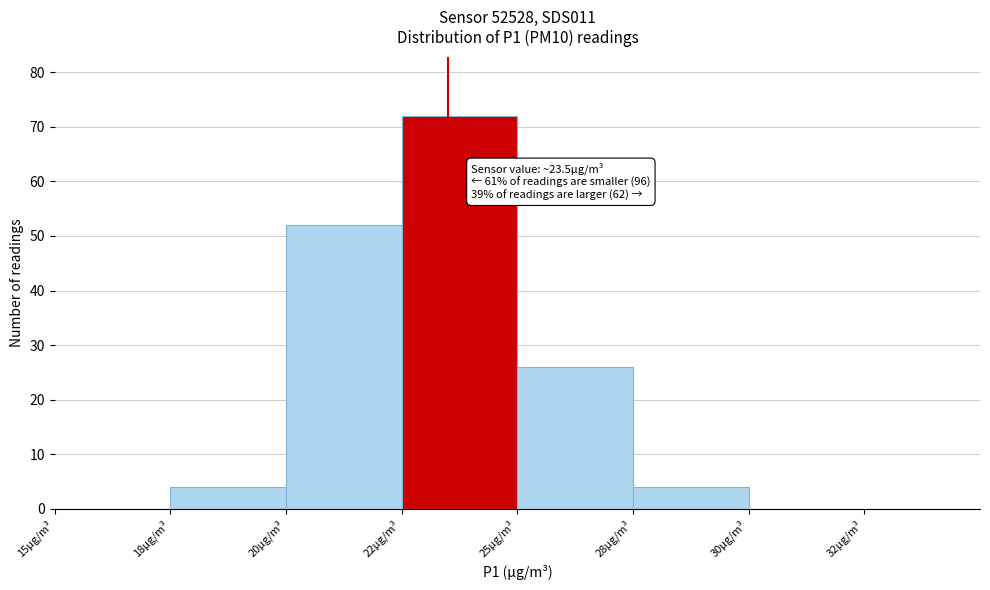

Reading left to right, transcribe all the data shown in this chart.

15µg/m³=0	18µg/m³=4	20µg/m³=52	22µg/m³=72	25µg/m³=26	28µg/m³=4	30µg/m³=0	32µg/m³=0